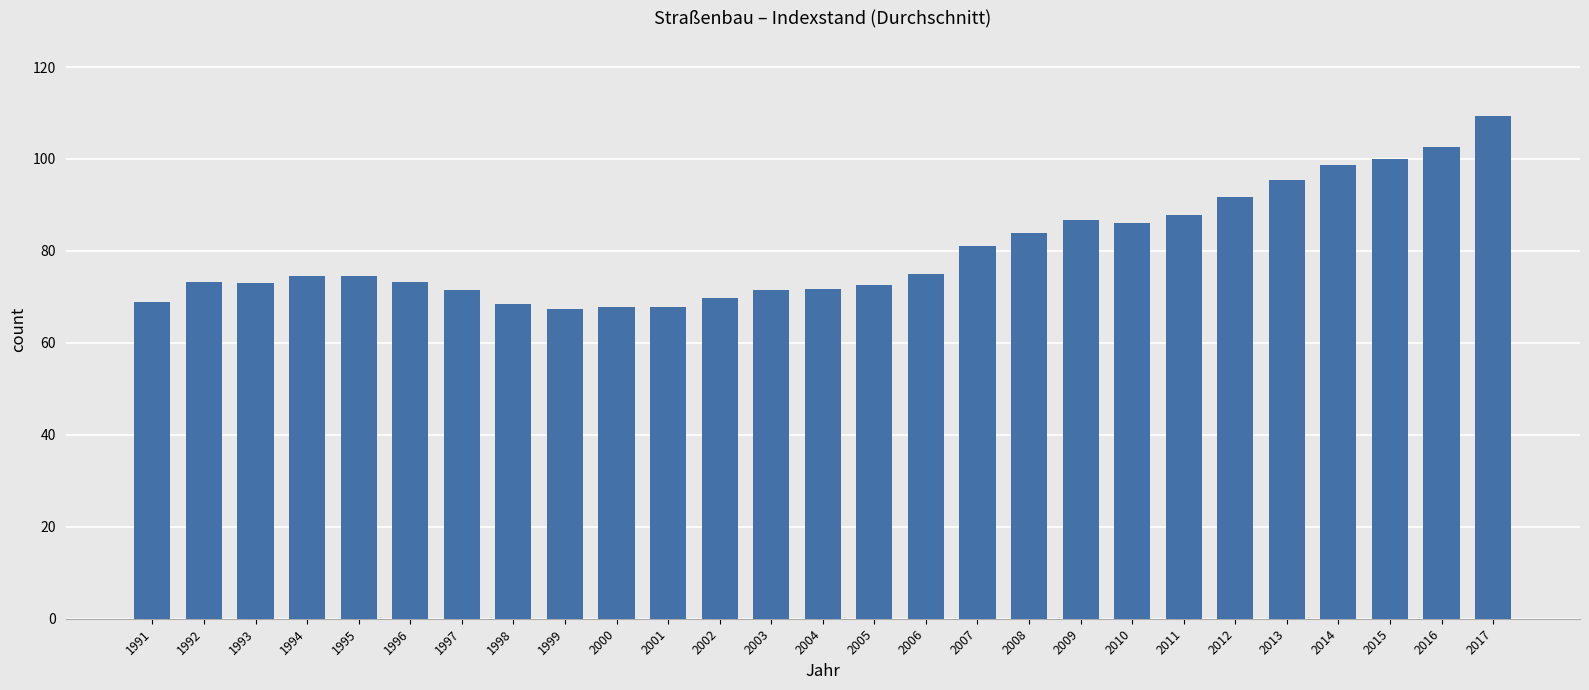

How many categories are shown in the chart?

27